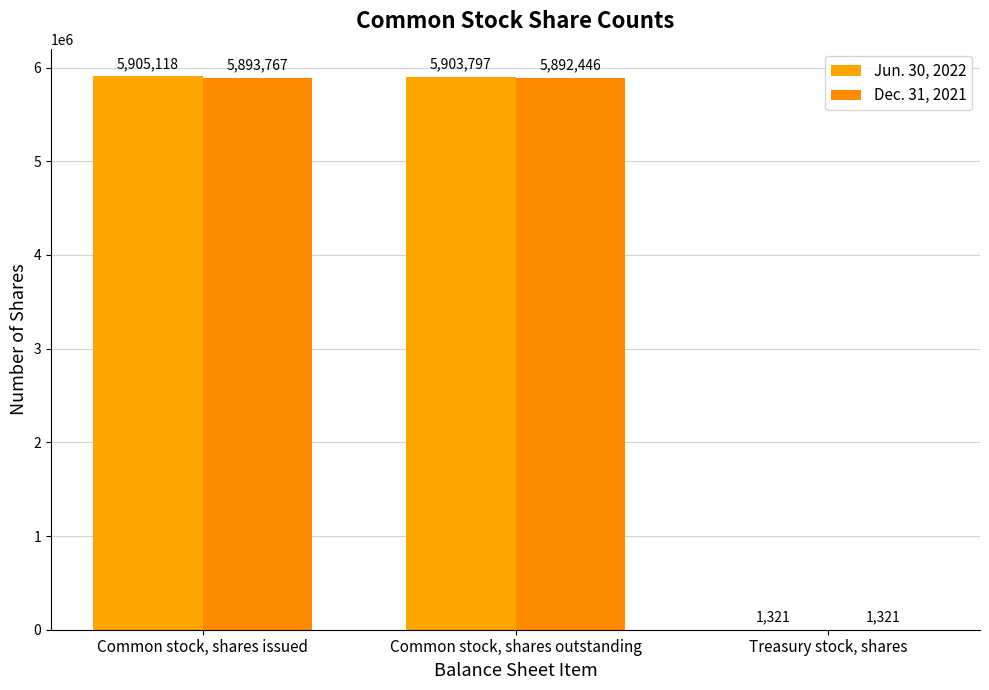

Reading left to right, what are all the values shown in this chart?

Jun. 30, 2022: 5905118	5903797	1321
Dec. 31, 2021: 5893767	5892446	1321